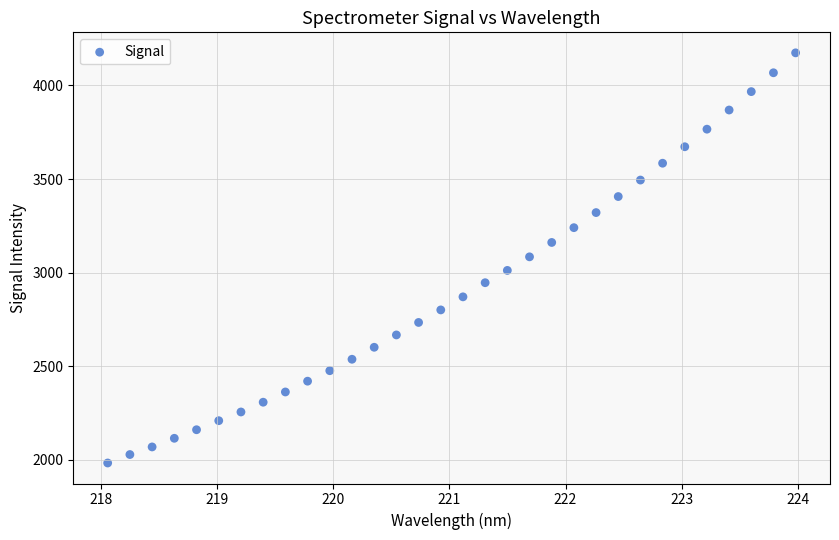

What is the range of Y values (max minus min)?

2189.8